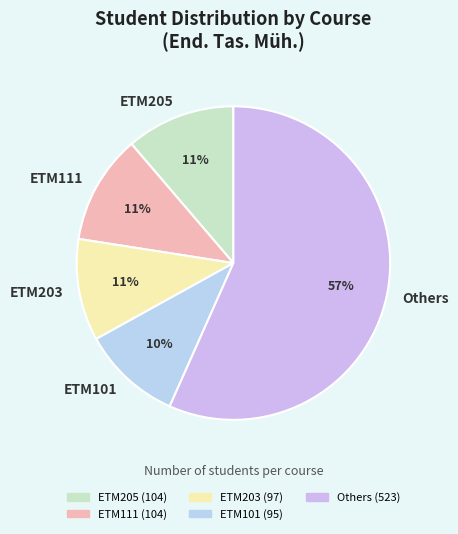

Is the sum of ETM203 and Others greater than half?

Yes